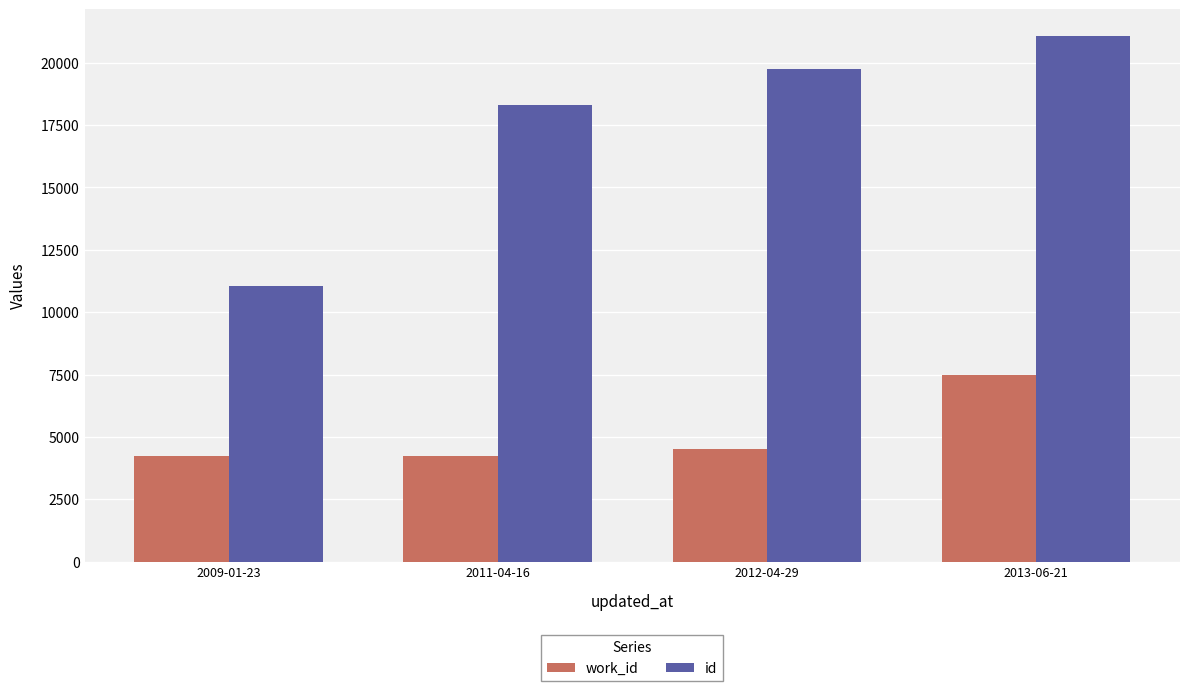

List the series in order of their overall mean, lowest first.

work_id, id